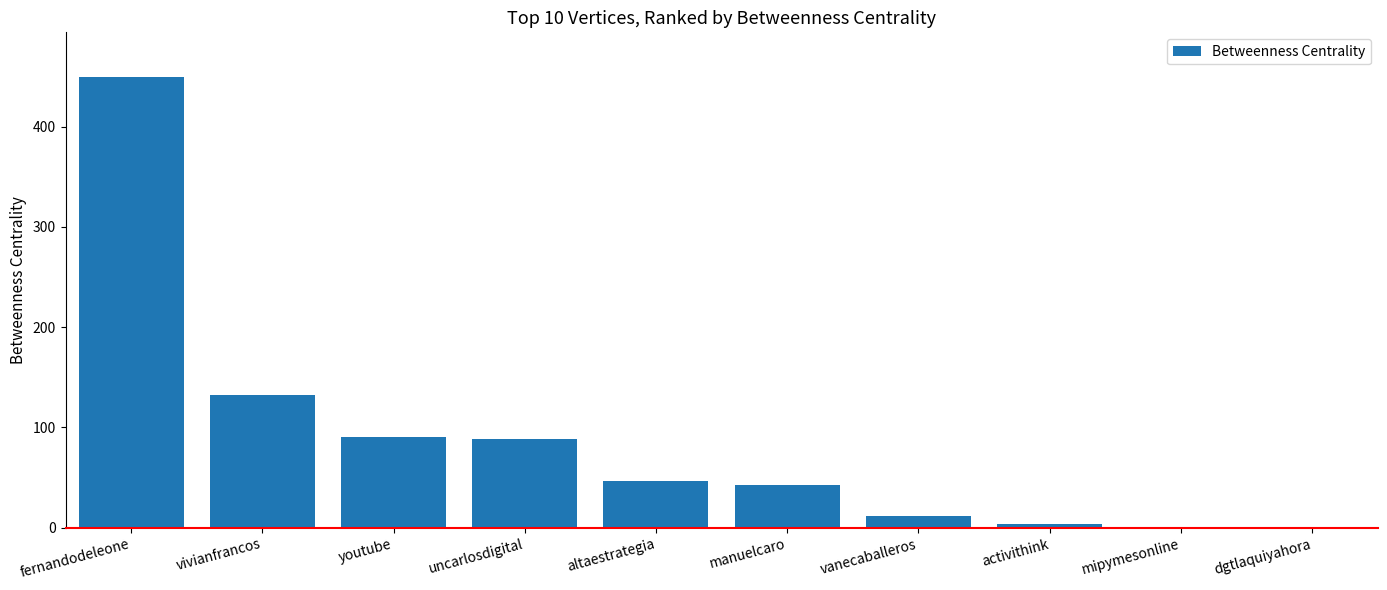

What is the sum of all values?

866.0